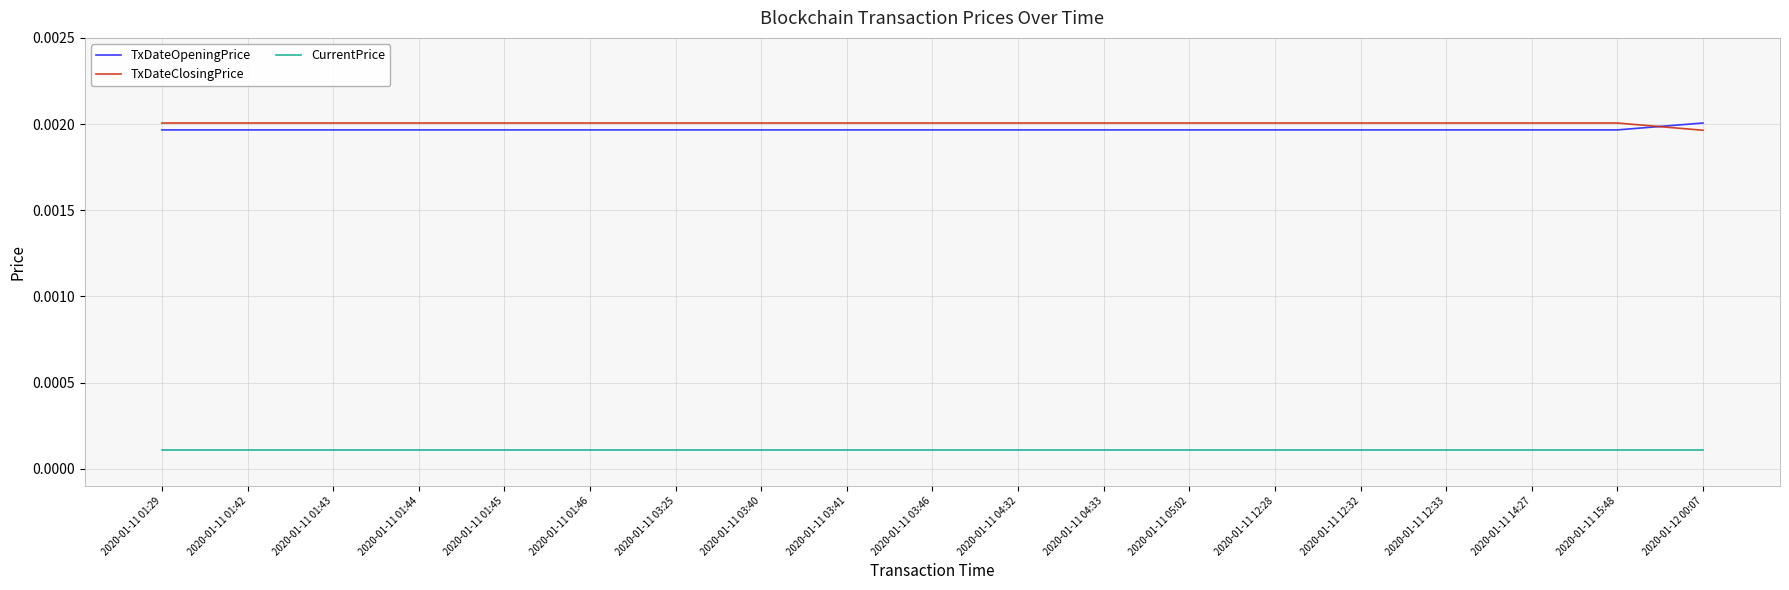

True or false: TxDateClosingPrice and CurrentPrice intersect in this chart.

False